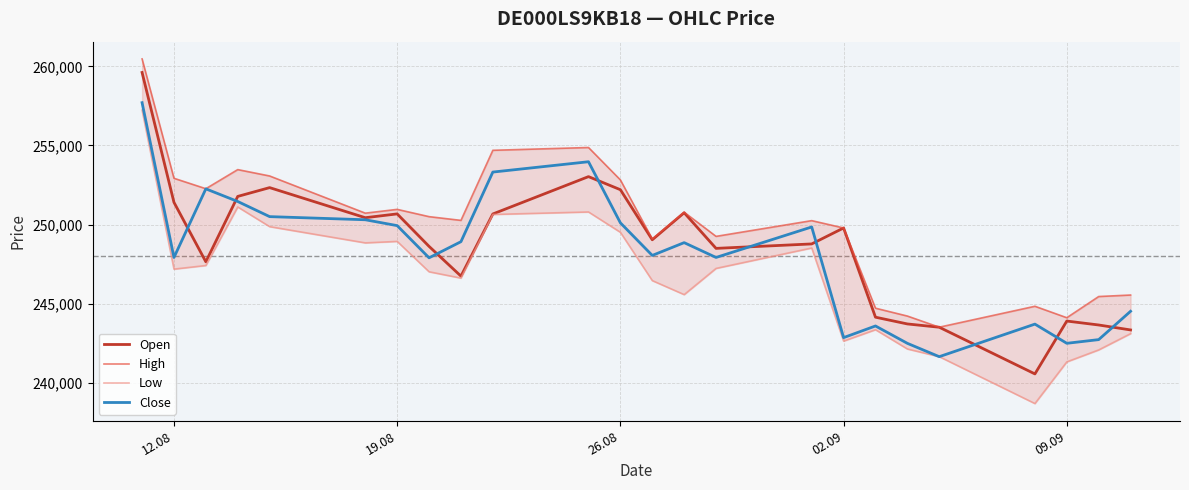

What is the lowest value of the Close series?

241650